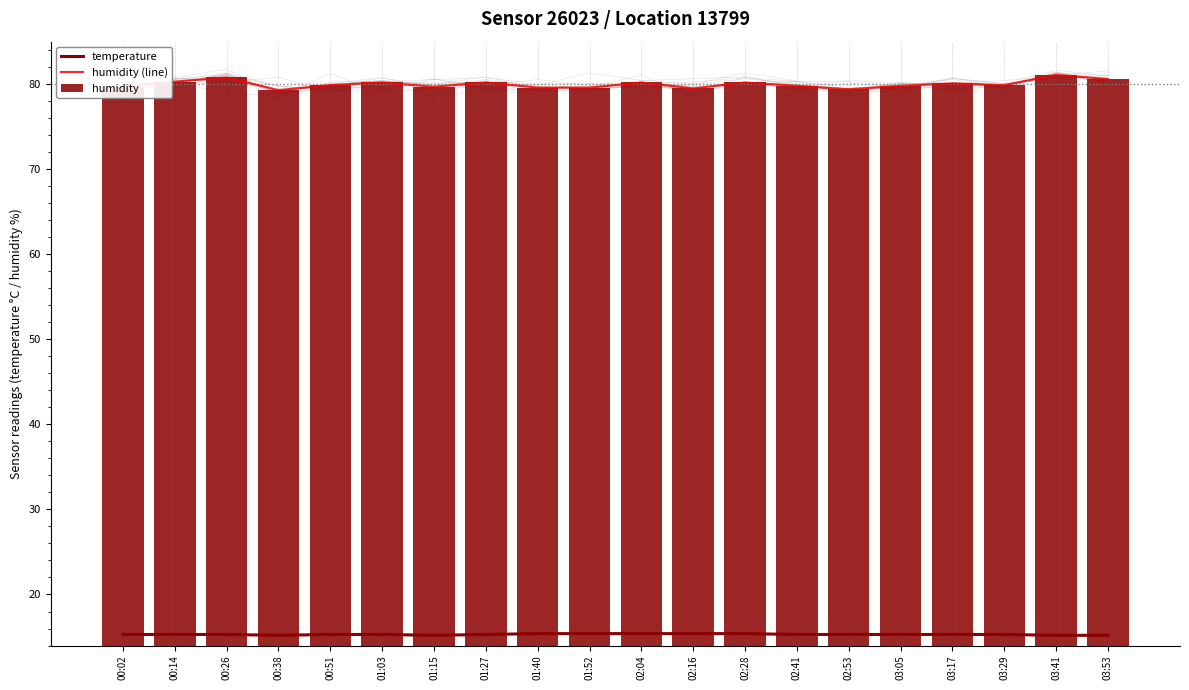

What is the value of the temperature bar at the 18th from the left?

15.3